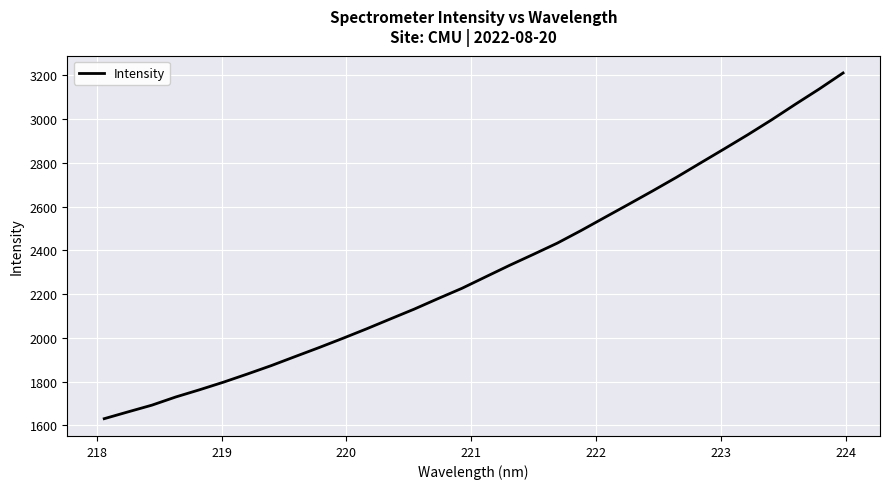

What is the greatest value displayed?

3210.7